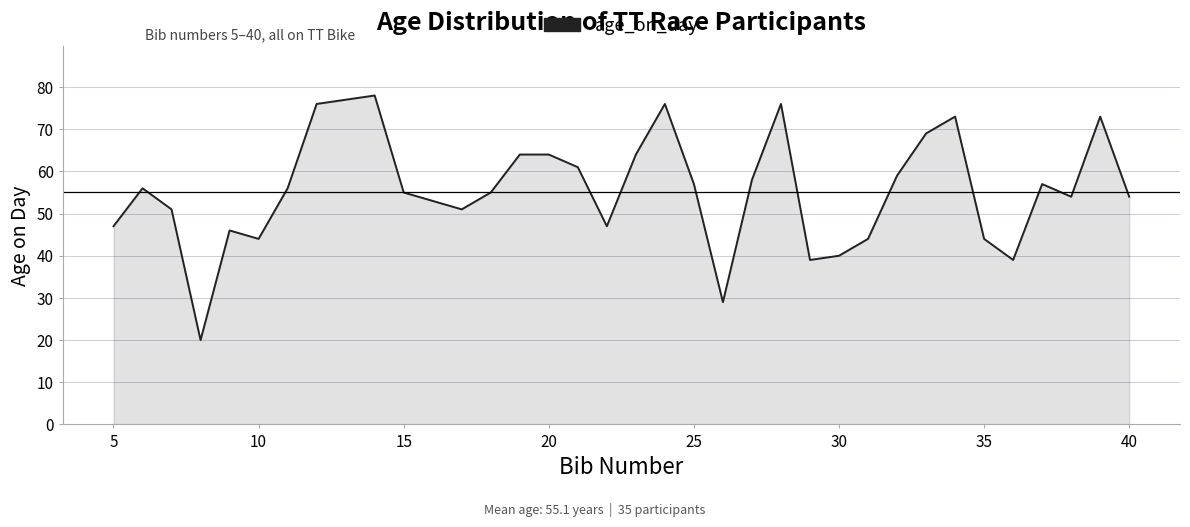

What is the minimum value shown in the chart?

20